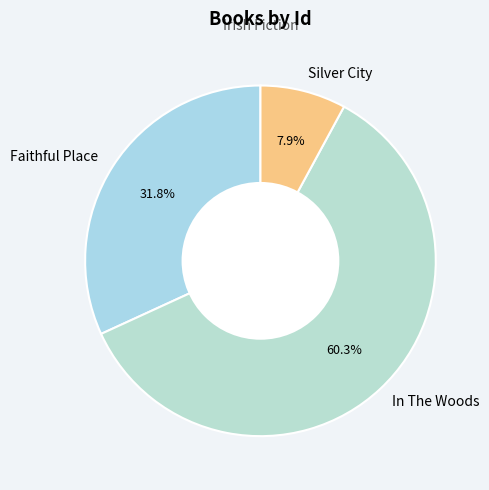

What percentage is the Faithful Place slice, to the nearest percent?

32%